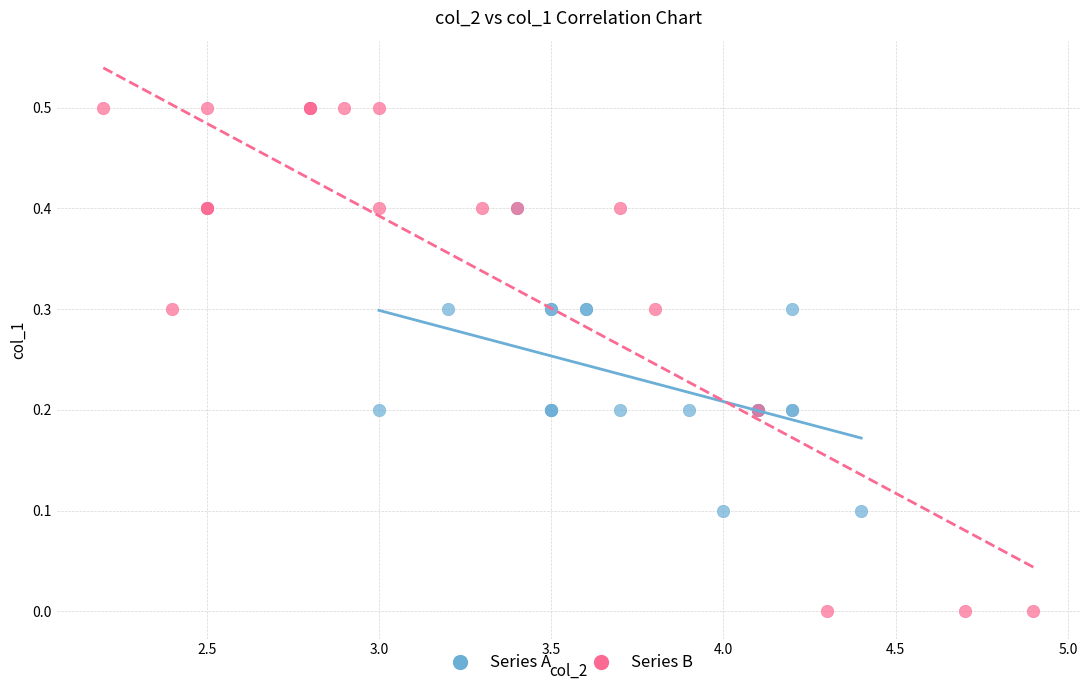

Which series contains the highest Y value?

Series B